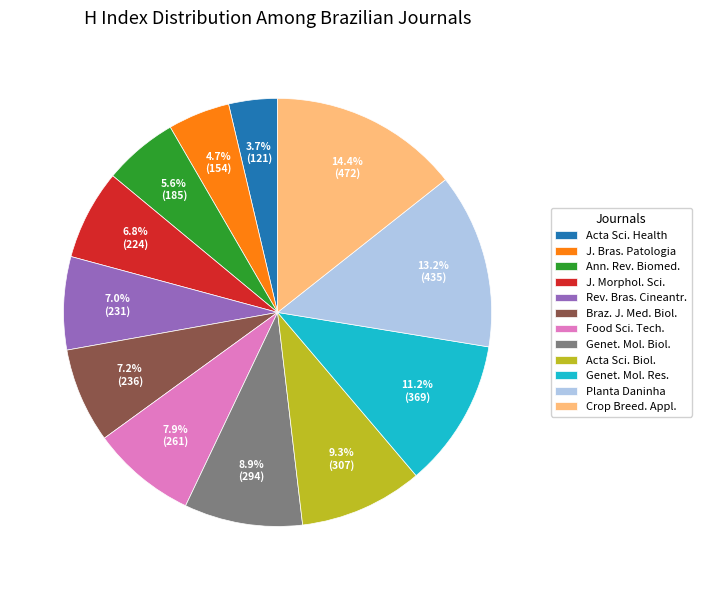

Is the sum of Genet. Mol. Res. and Ann. Rev. Biomed. greater than half?

No